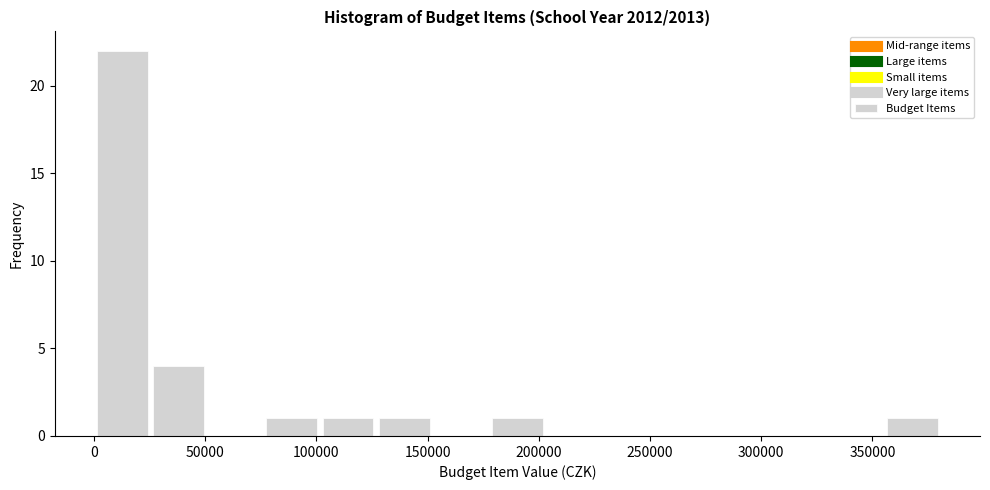

What is the height of the bar covering 180000 to 205000 on the x-axis? Neither the bar edges nor the heights are printed on the chart, so give them approximately, as read against the axes.

1